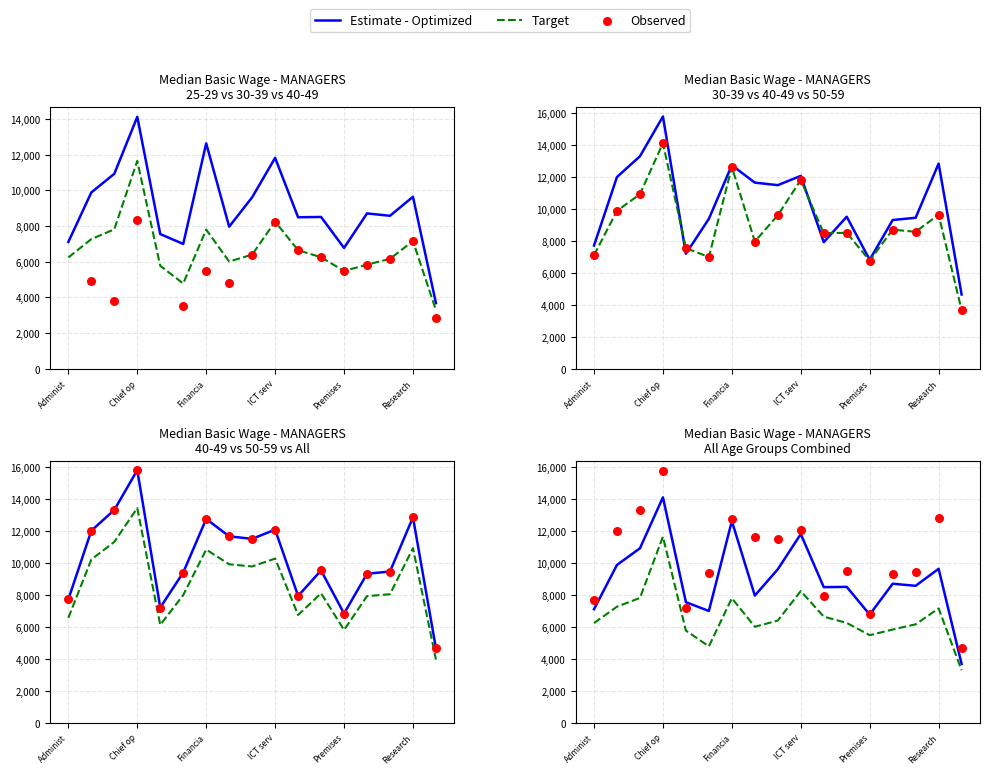

What is the total value across all series at ICT serv?

32133